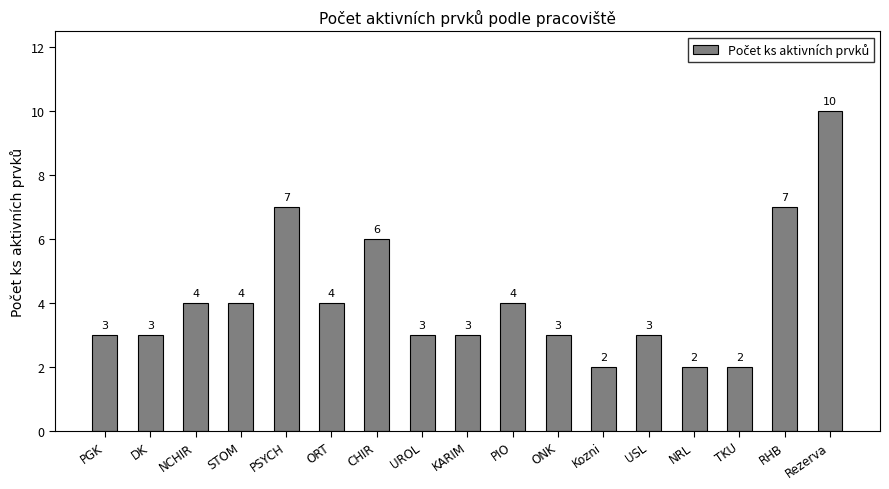

How many values are between 3 and 4?

10